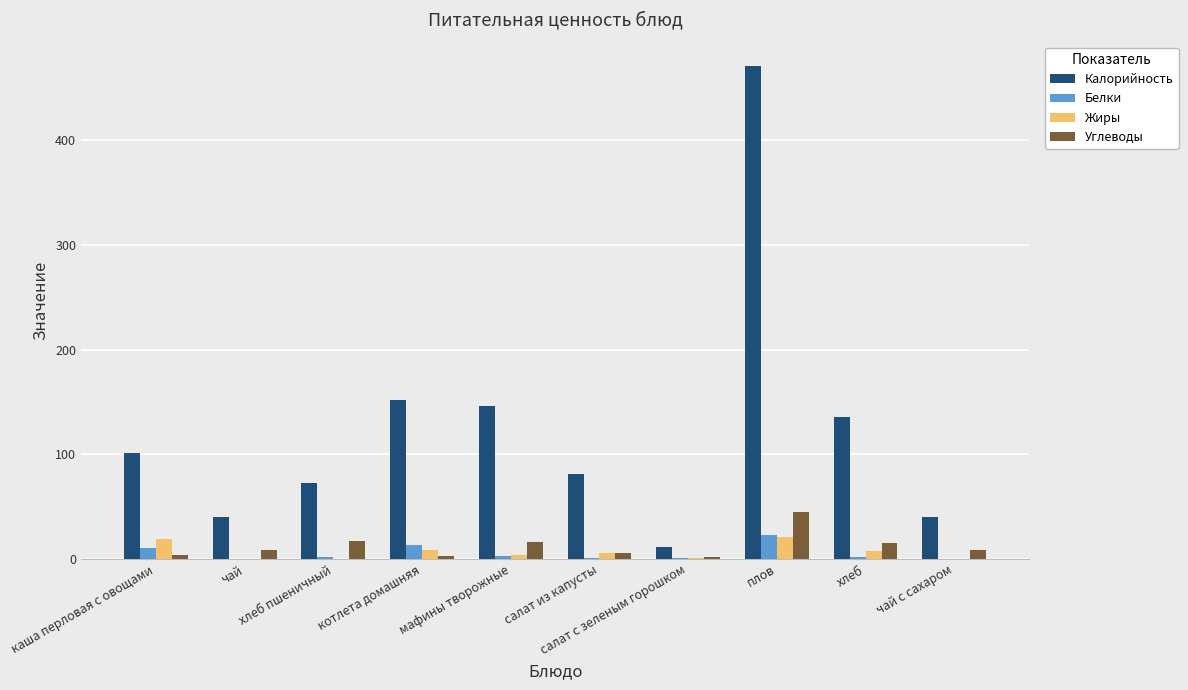

Which series changed the most between каша перловая с овощами and салат из капусты?

Калорийность